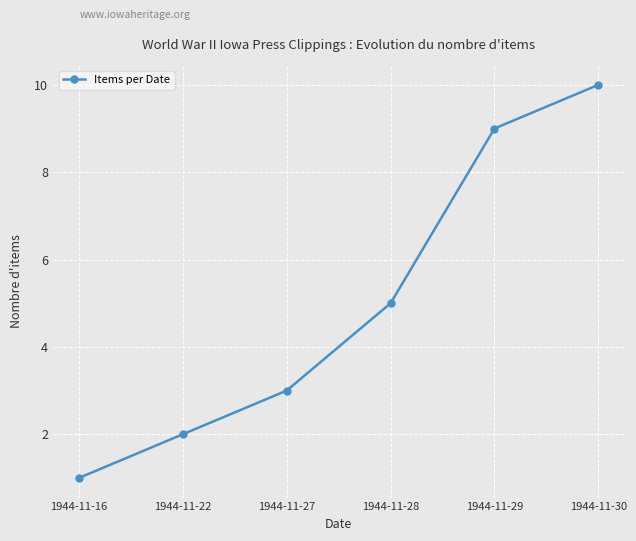

Reading left to right, list all the values displayed in this chart.

1944-11-16=1	1944-11-22=2	1944-11-27=3	1944-11-28=5	1944-11-29=9	1944-11-30=10